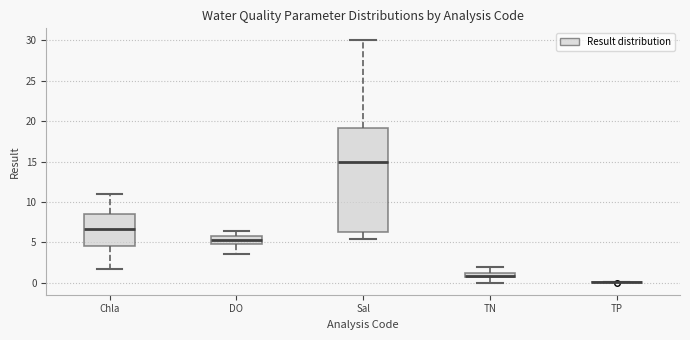

Which box is the tallest, from its lower edge to its upper edge?

Sal